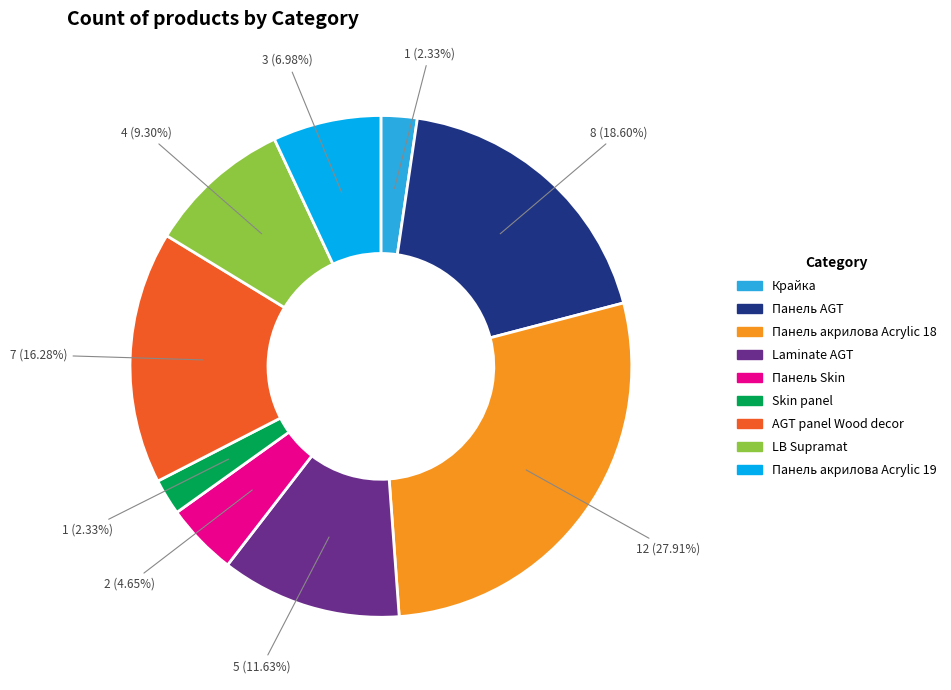

True or false: AGT panel Wood decor accounts for 16% of the total.

True